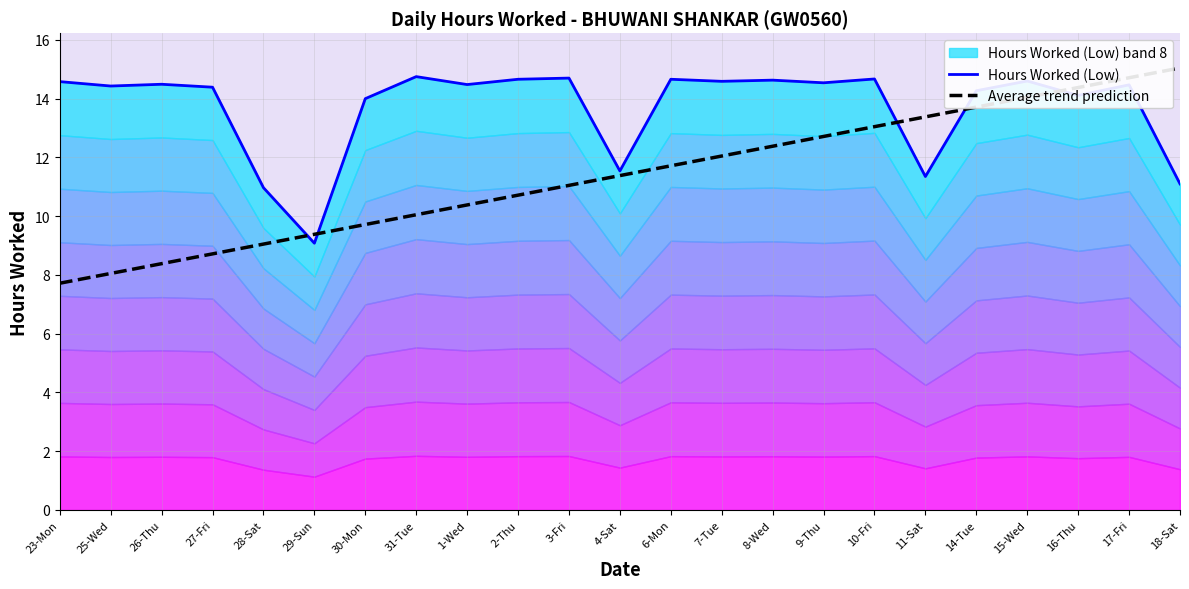

At which label is Hours Worked (Low) closest to 11?

28-Sat